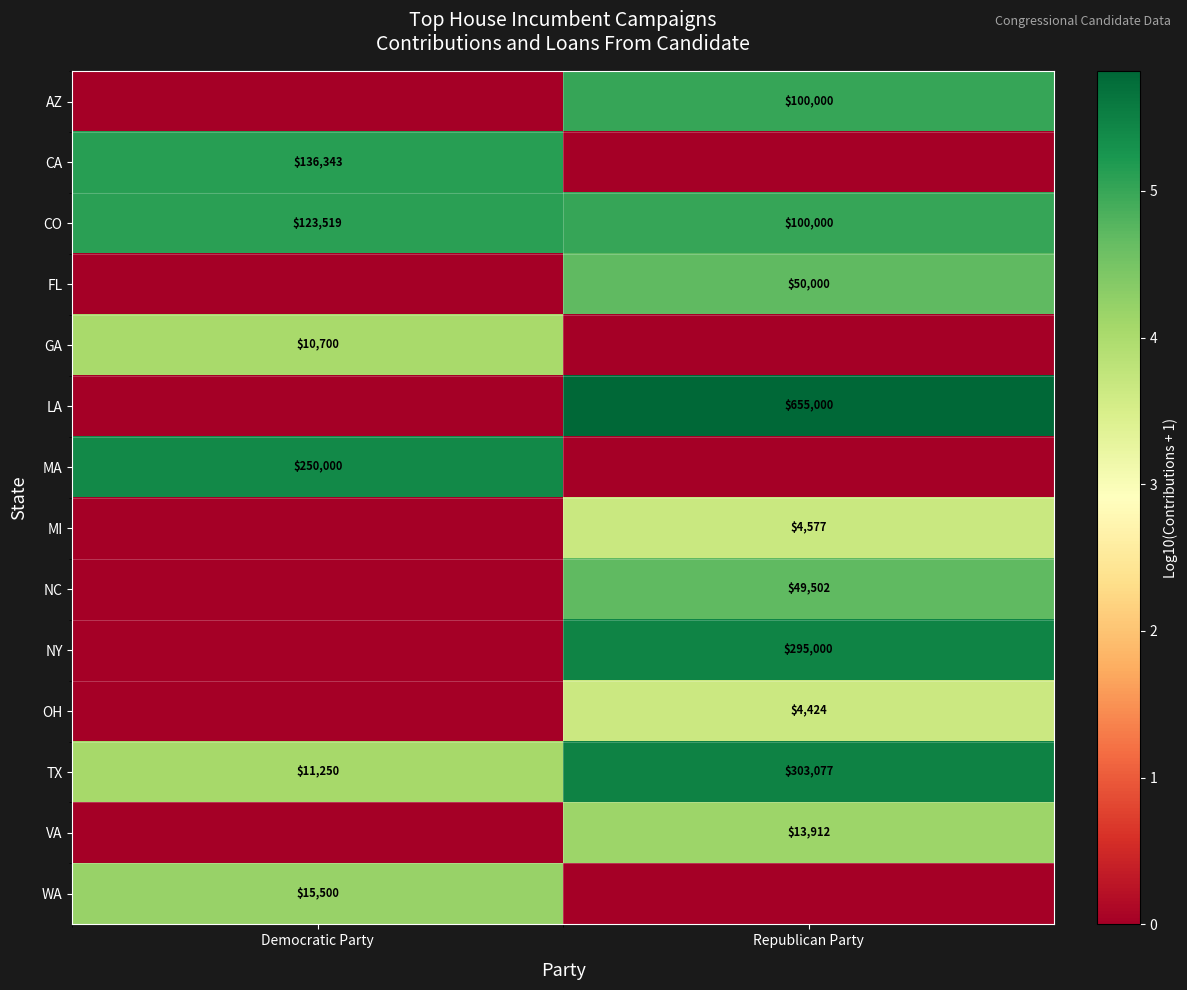

The value of row_6 at Republican Party is 0.0. True or false?

True